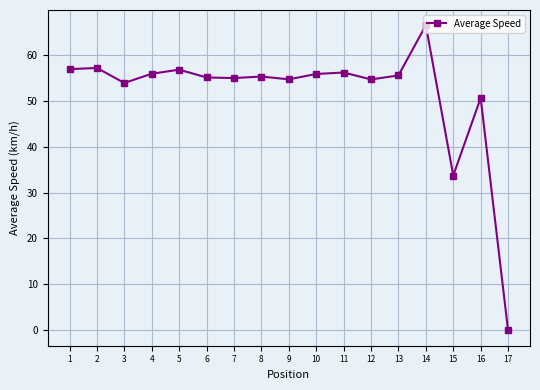

Which category has the lowest value across all series?

17